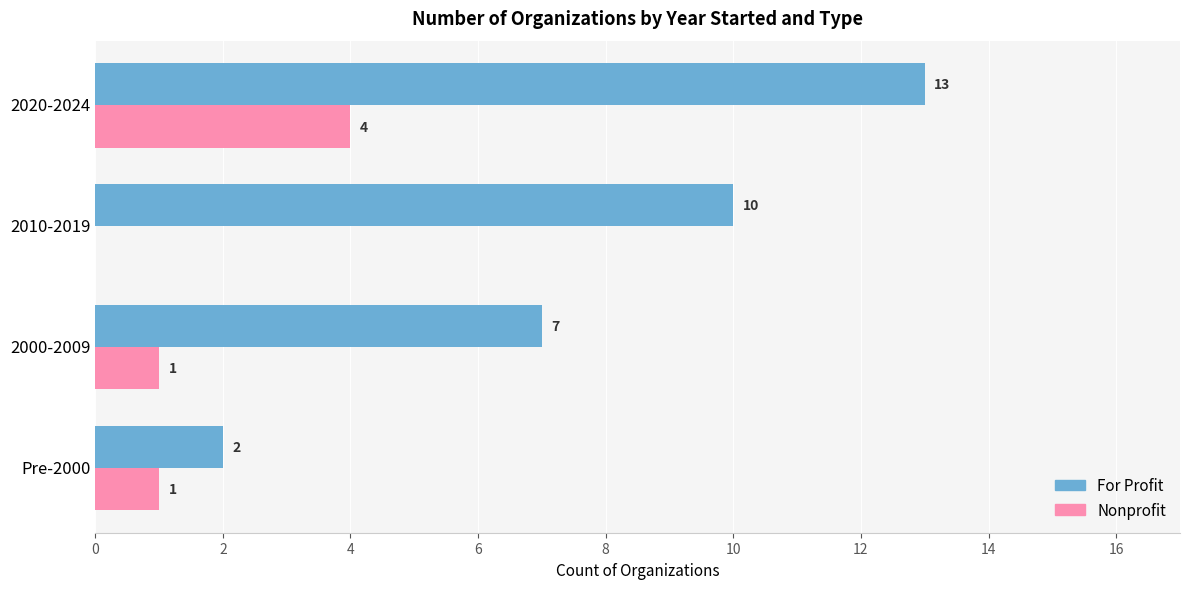

What is the sum of all For Profit values?

32